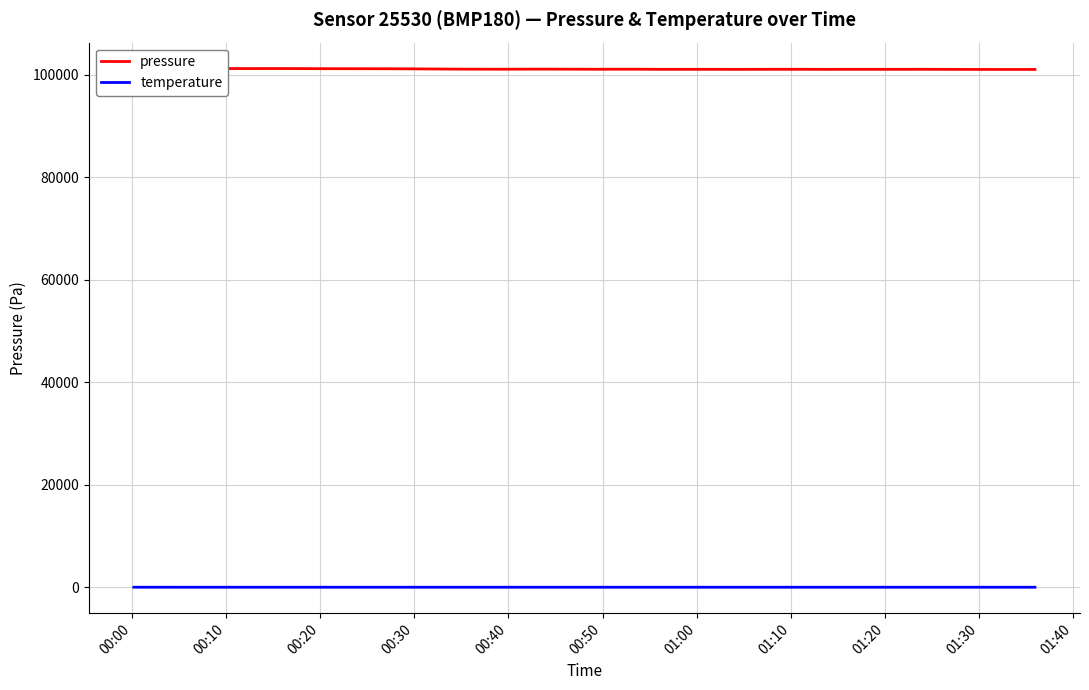

What is the difference between the second highest and second lowest values in the pressure series?

170.0